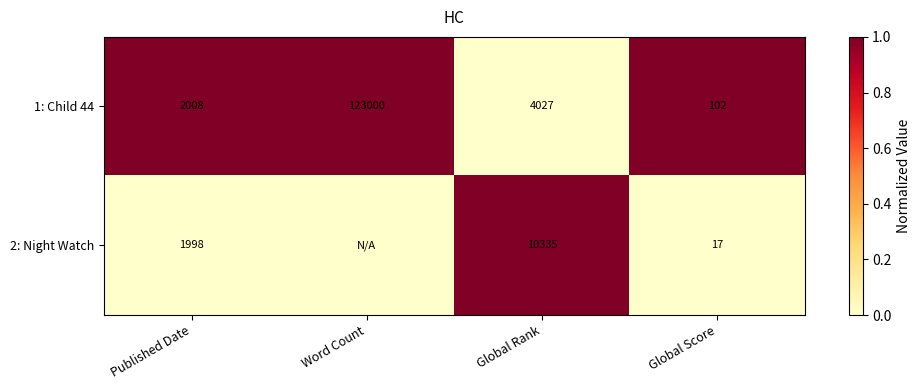

At which label does 1: Child 44 reach its minimum?

Global Score